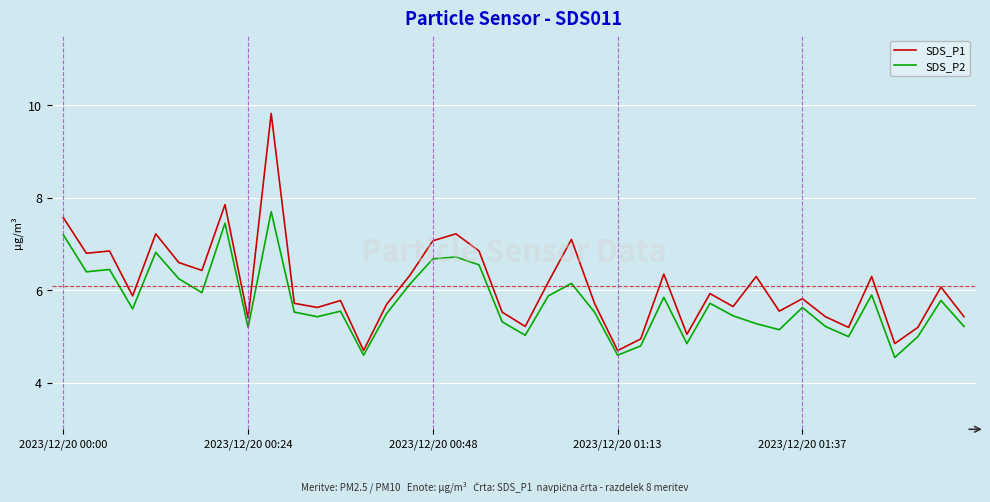

Which series has the widest spread of values?

SDS_P1